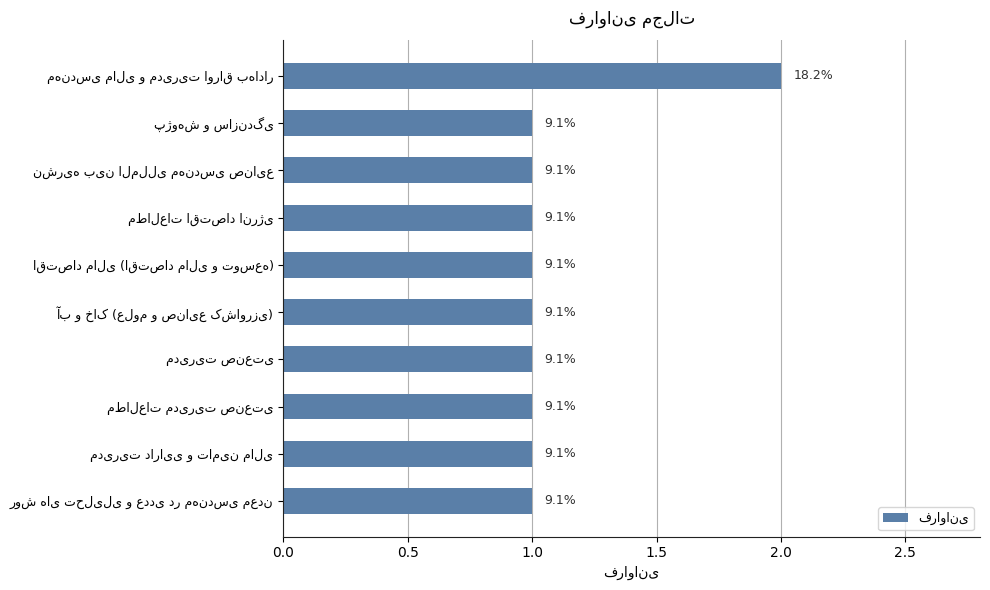

Are the bars horizontal?

Yes